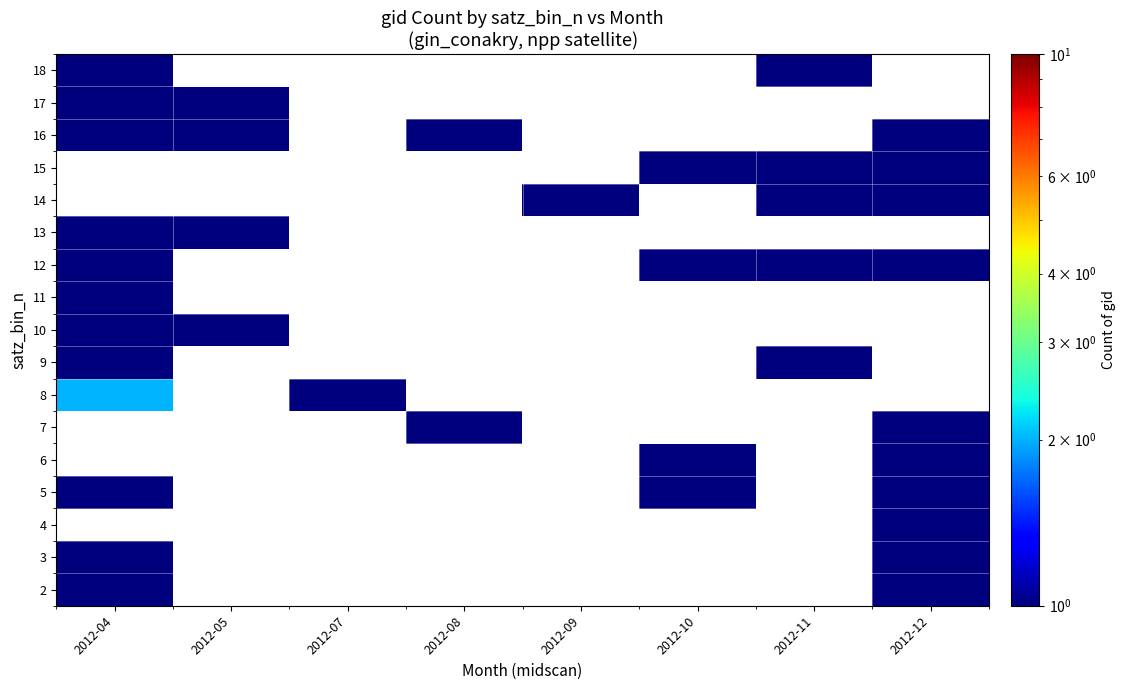

Where is 2 nearest to the value 1?

2012-04